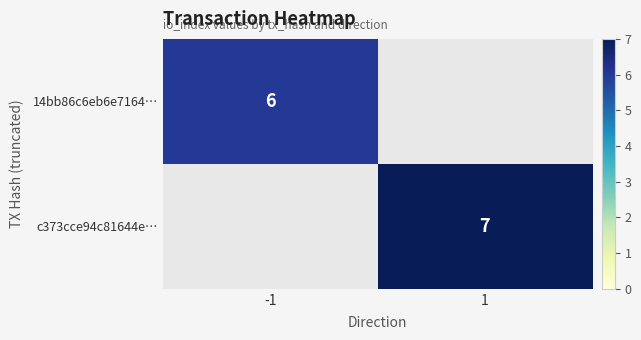

How many series are shown in this chart?

2